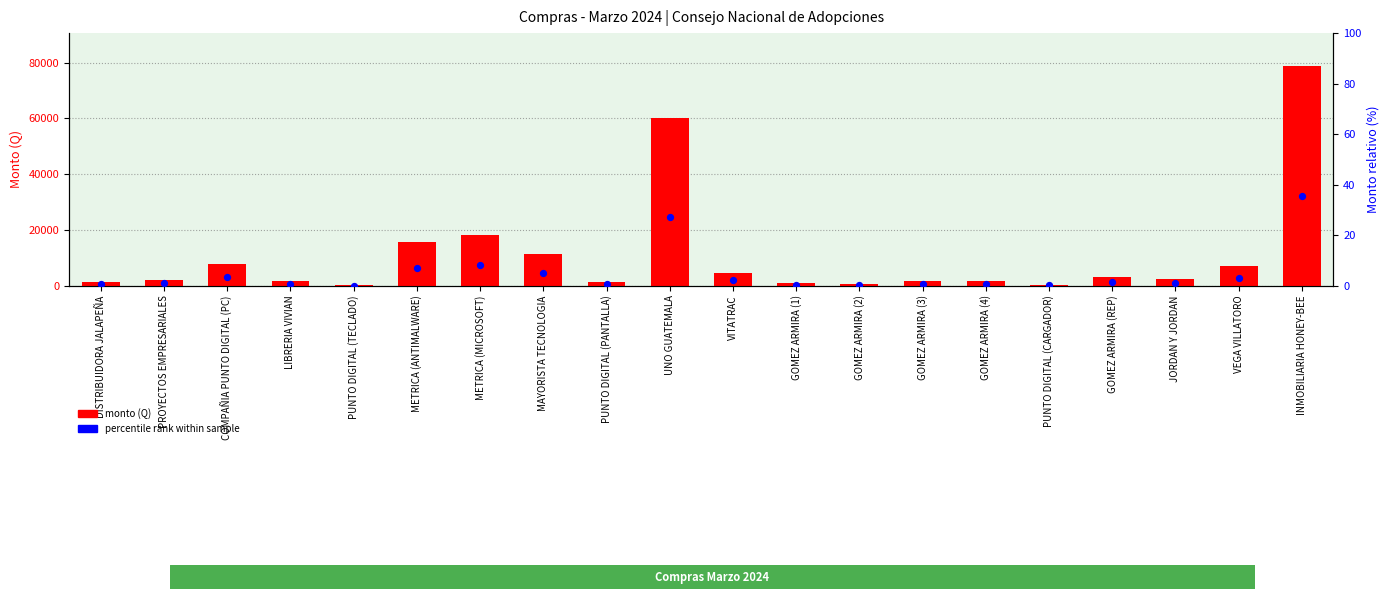

Which series has the largest total across all categories?

monto (Q)